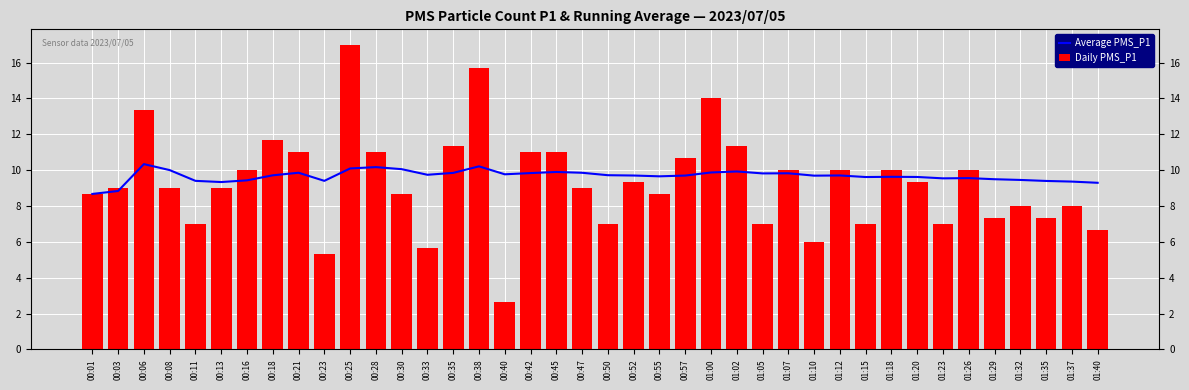

Between 00:38 and 01:18, which is larger?

00:38